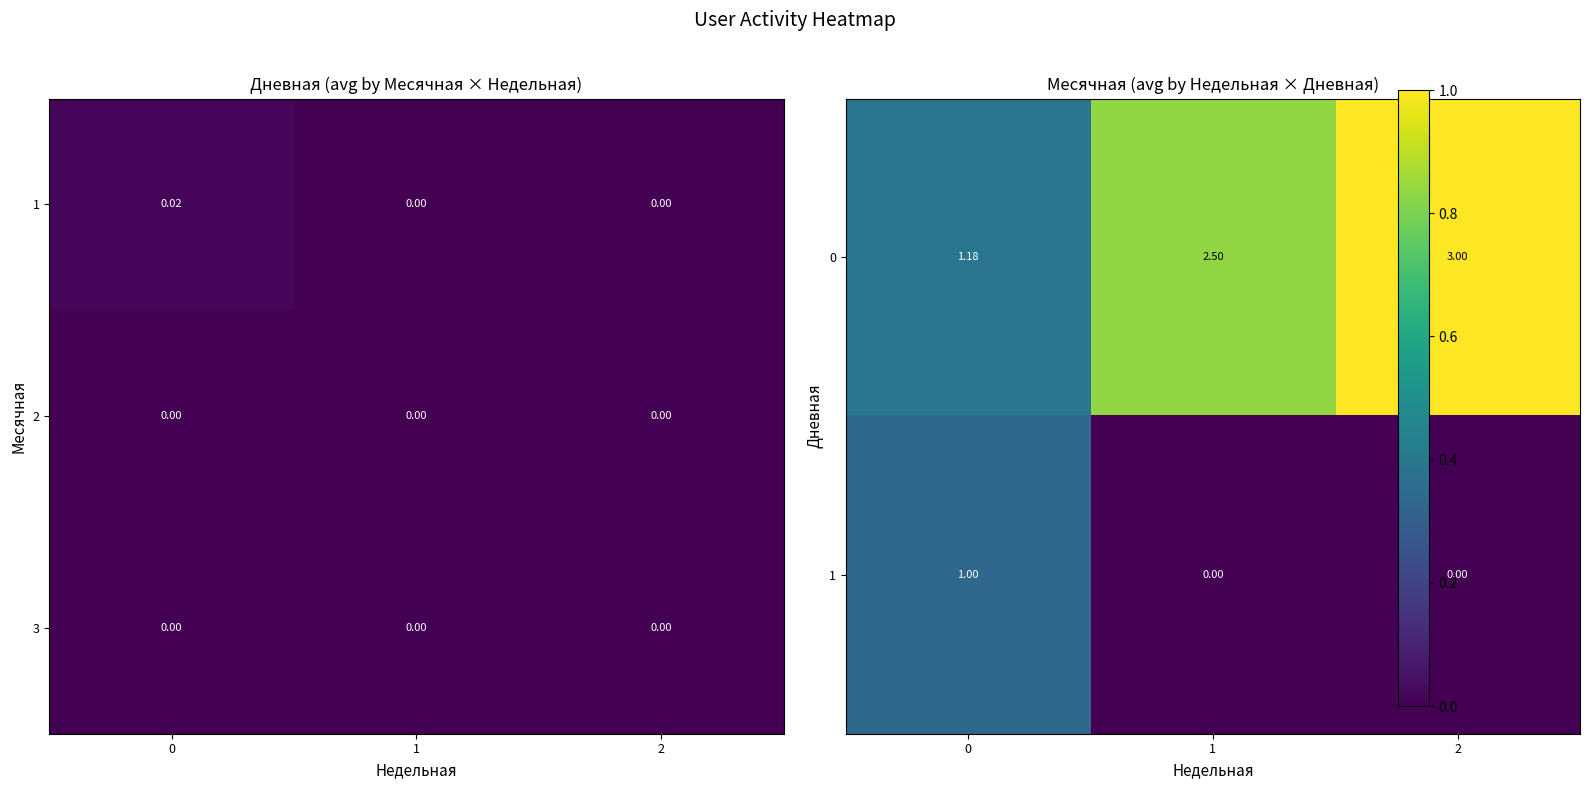

What is the spread (max minus min) of values at 2?

3.0